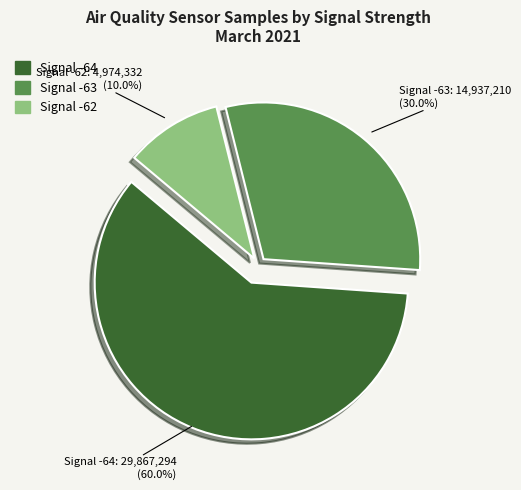

Is there any slice that represents more than half of the pie?

Yes